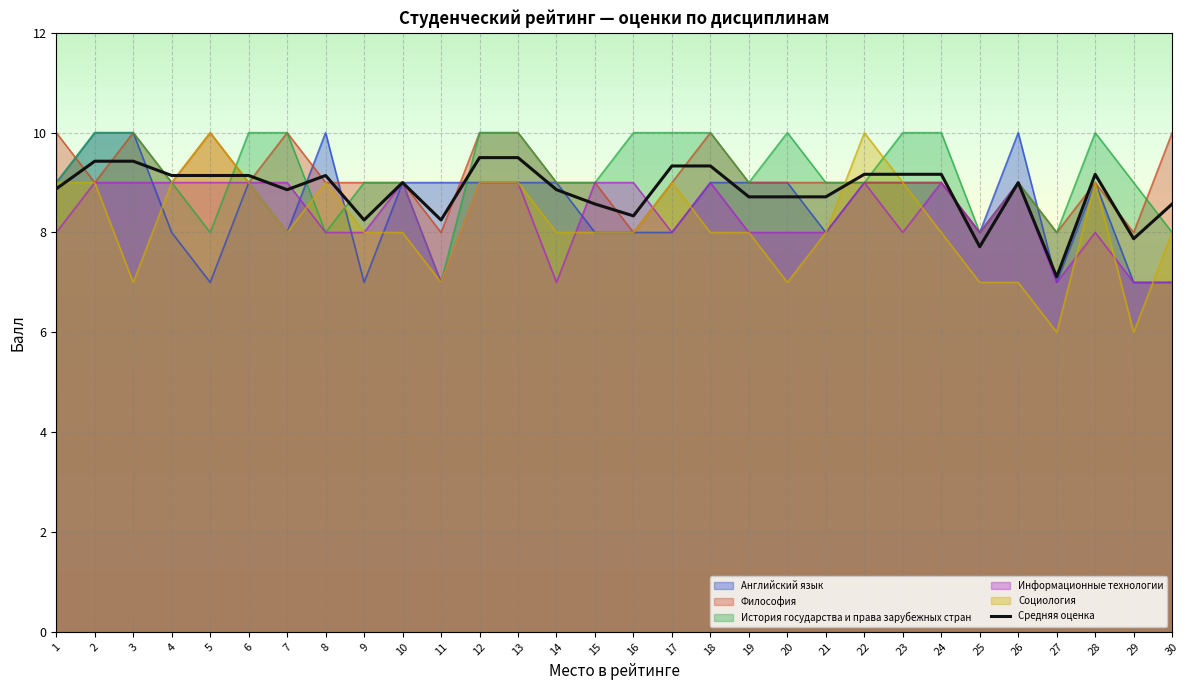

What is the smallest value displayed?

6.0